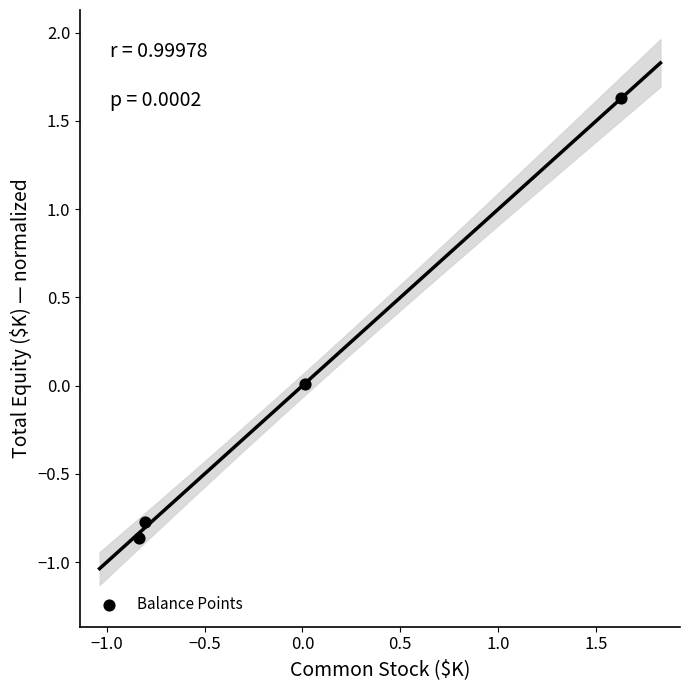

What is the range of X values (max minus min)?

2.5